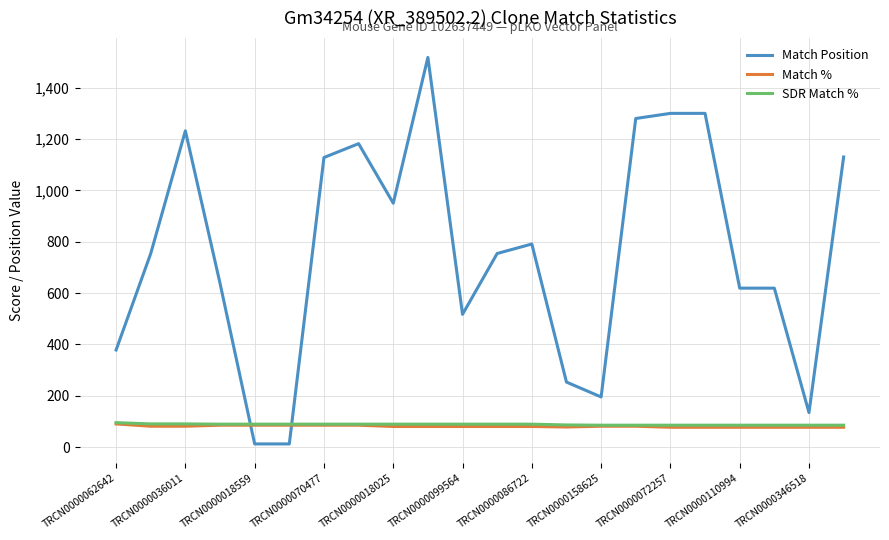

What is the sum of all SDR Match % values?

1931